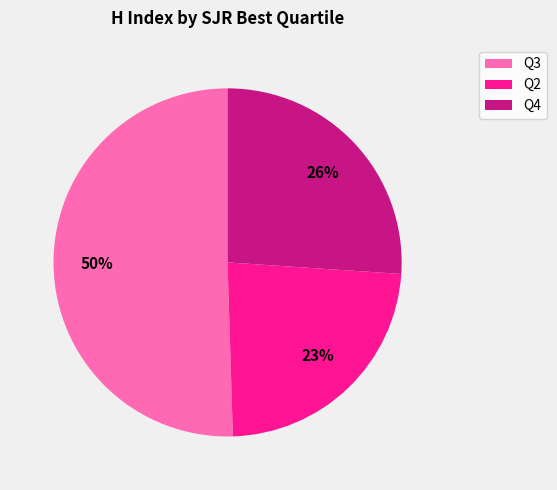

The Q4 slice represents 17% of the pie. True or false?

False